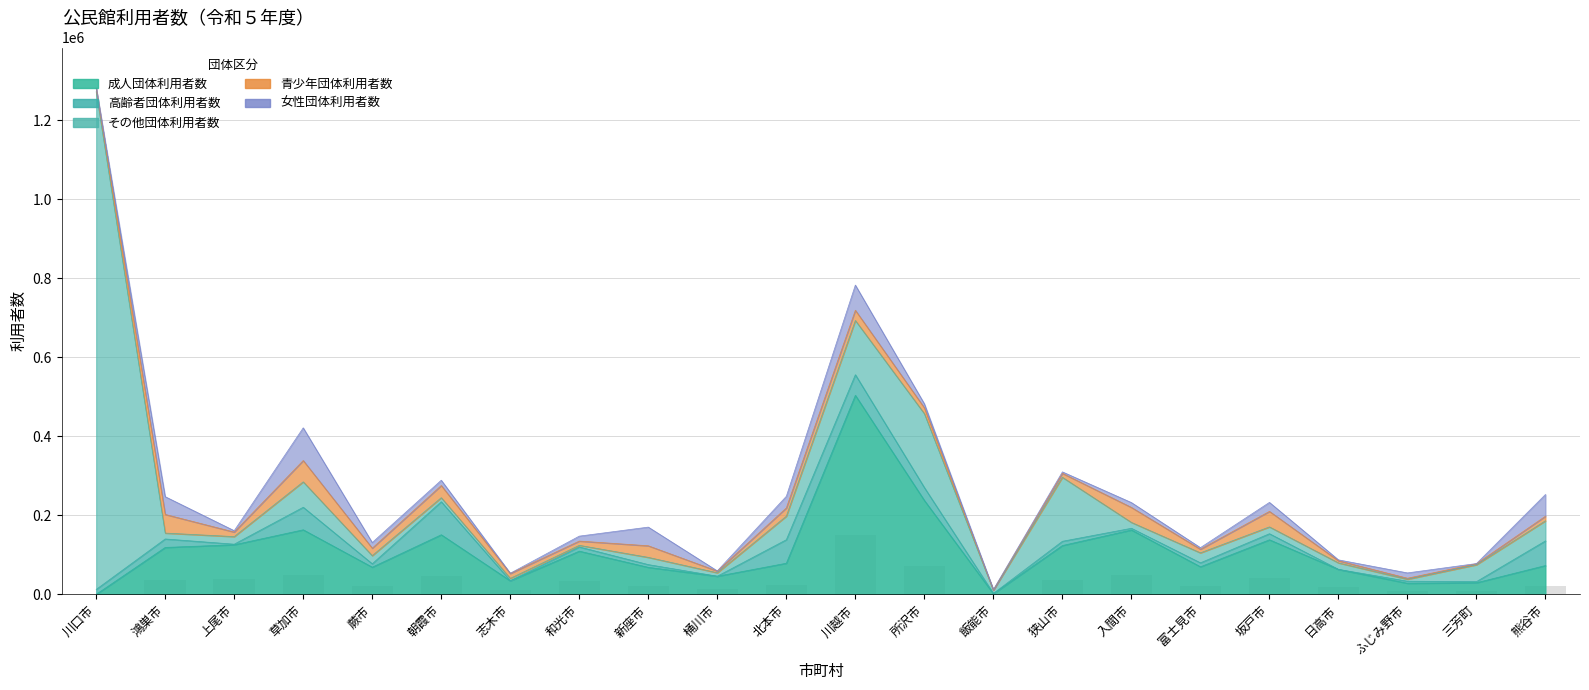

At how many categories does at least one series exceed 657109?

1